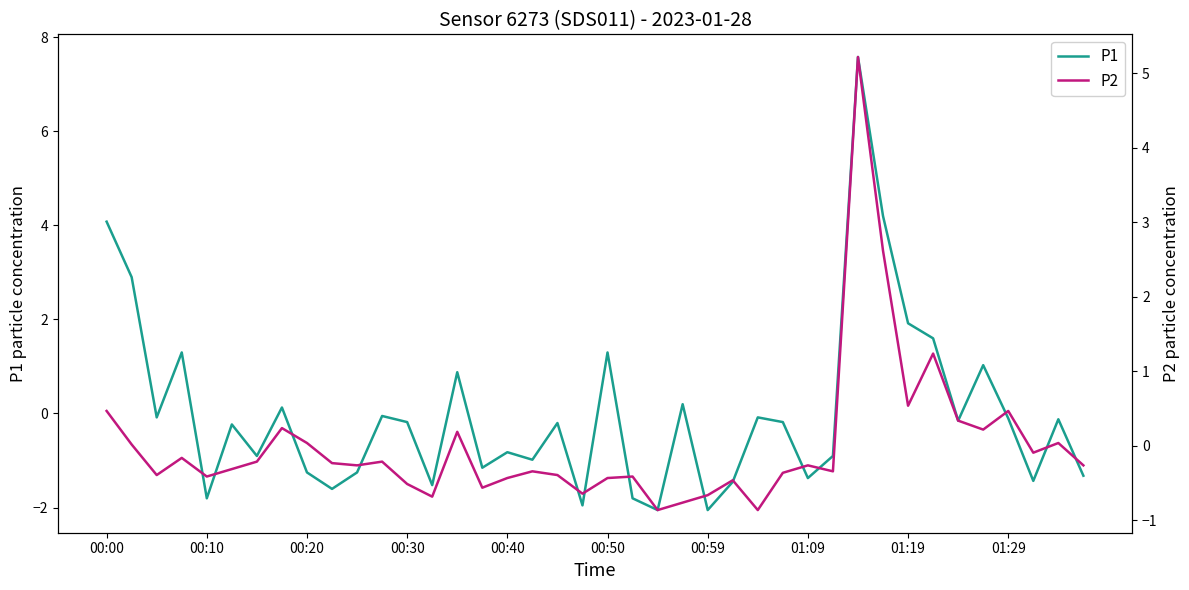

What is the lowest value of the P1 series?

-2.1